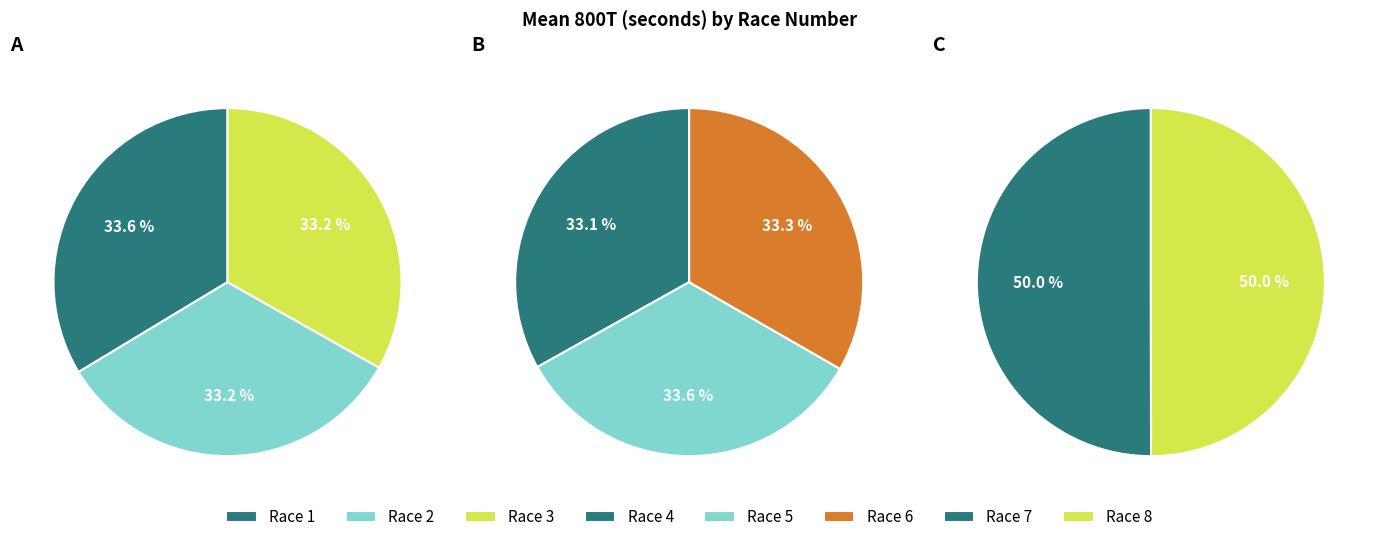

Is there any slice that represents more than half of the pie?

No